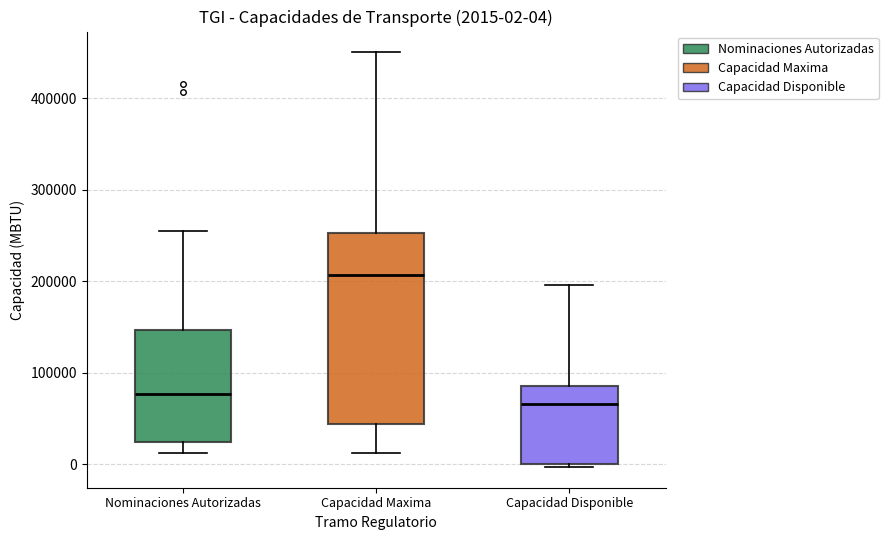

Which box has the lowest median line?

Capacidad Disponible